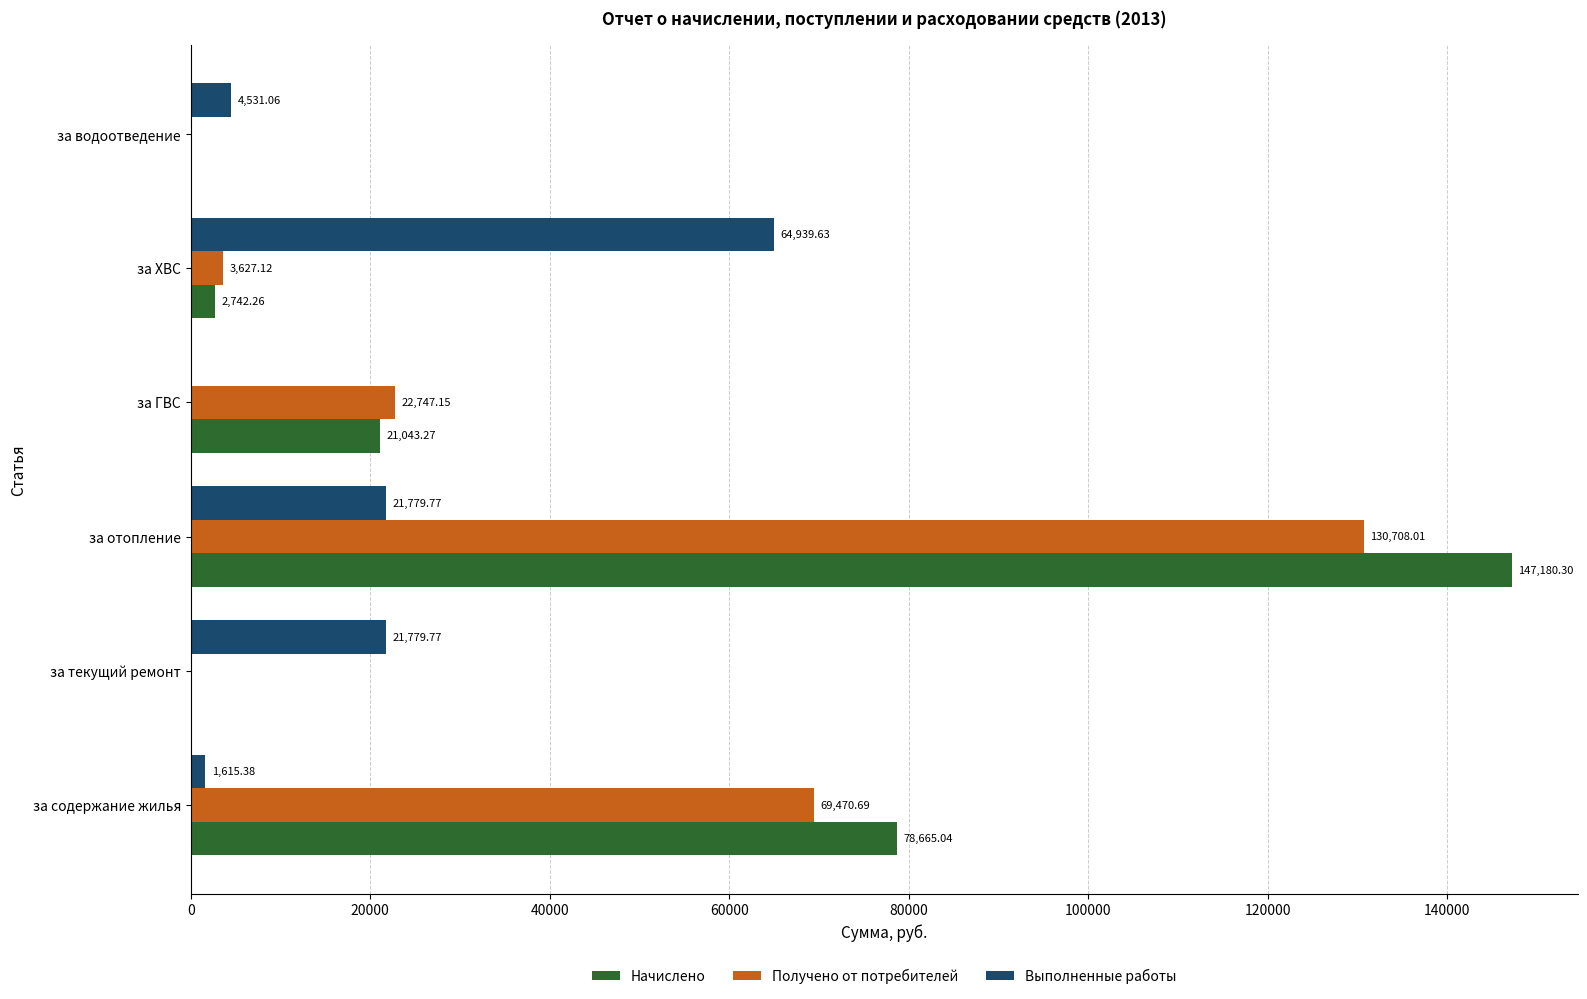

What is the sum of all Выполненные работы values?

114645.6